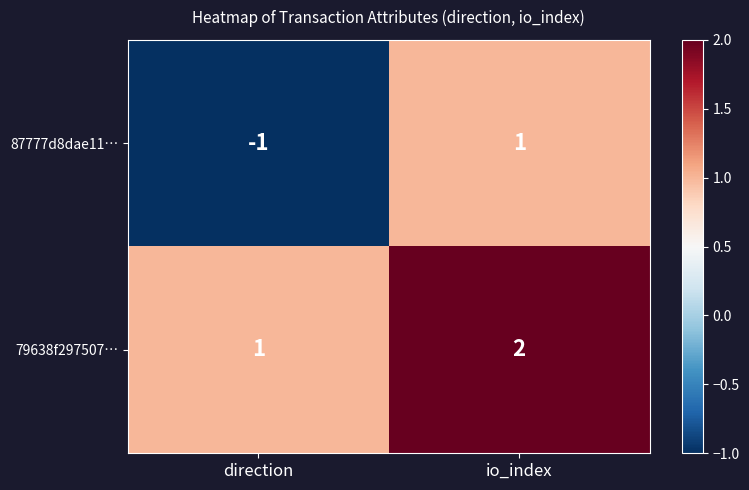

Reading right to left, list all the values displayed in this chart.

87777d8dae11…: io_index=1	direction=-1
79638f297507…: io_index=2	direction=1